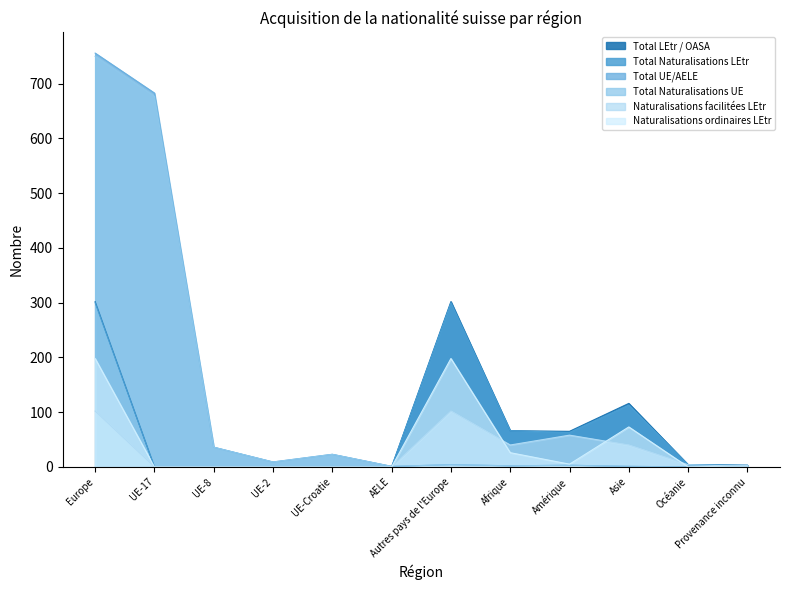

Reading right to left, transcribe all the data shown in this chart.

Total LEtr / OASA: 3	4	116	65	66	302	0	0	0	0	0	302
Total Naturalisations LEtr: 3	4	113	63	66	300	0	0	0	0	0	300
Total UE/AELE: 0	0	1	3	2	4	1	23	9	36	683	756
Total Naturalisations UE: 0	0	1	3	2	4	1	23	9	36	677	750
Naturalisations facilitées LEtr: 1	4	40	58	40	102	0	0	0	0	0	102
Naturalisations ordinaires LEtr: 2	0	73	5	26	198	0	0	0	0	0	198